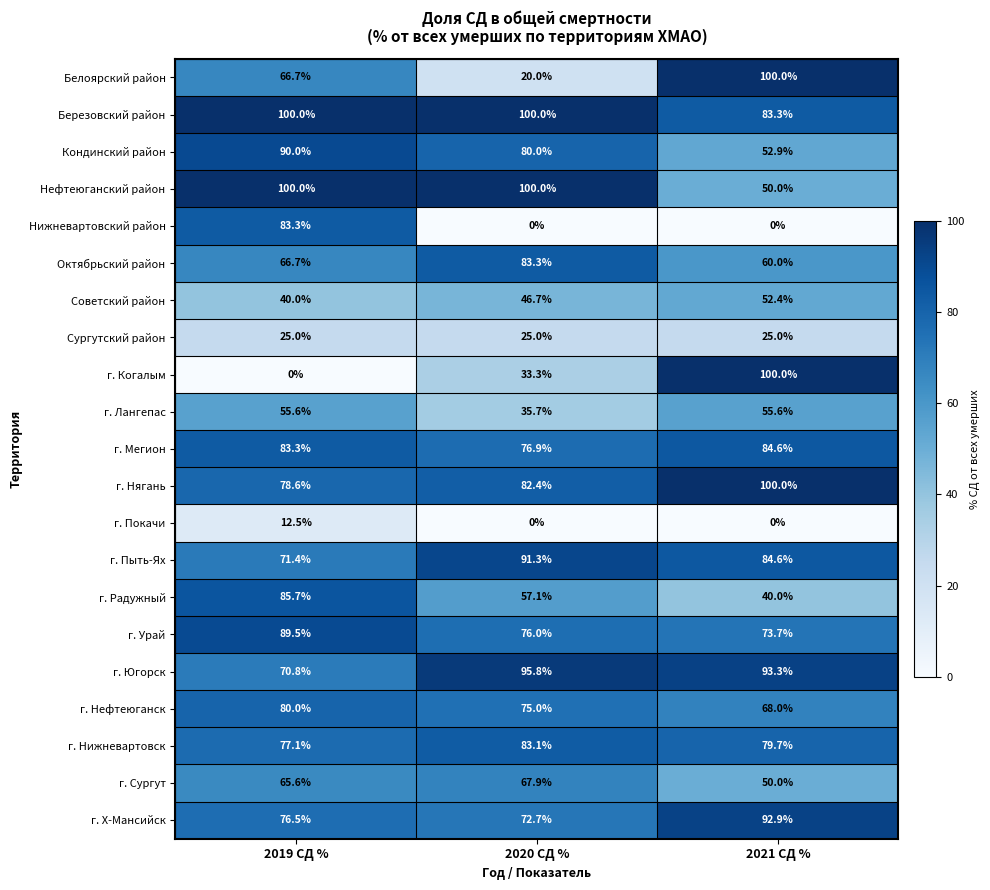

How many values in the г. Когалым series are below 33?

1